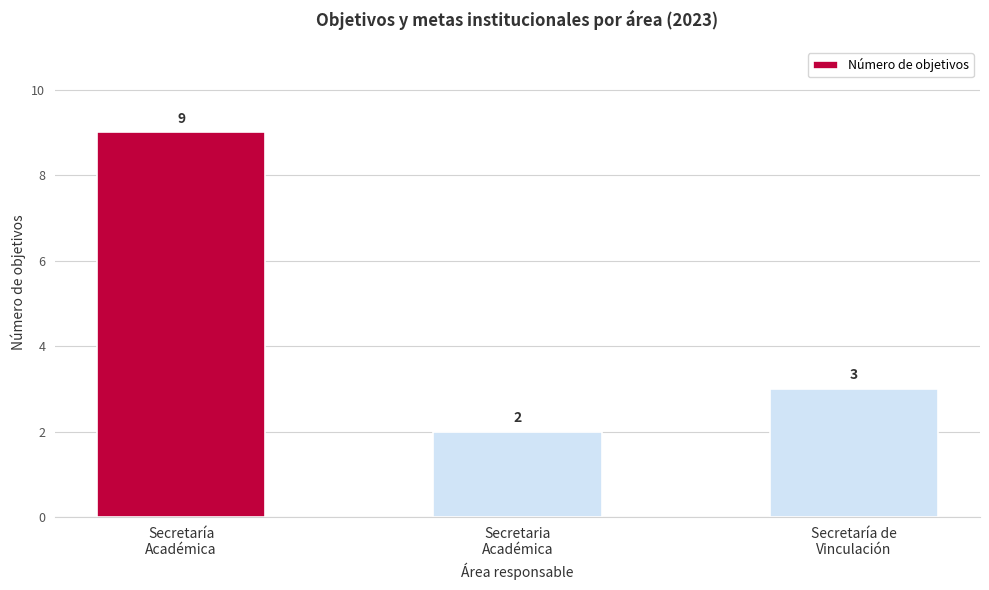

Are the bars horizontal?

No